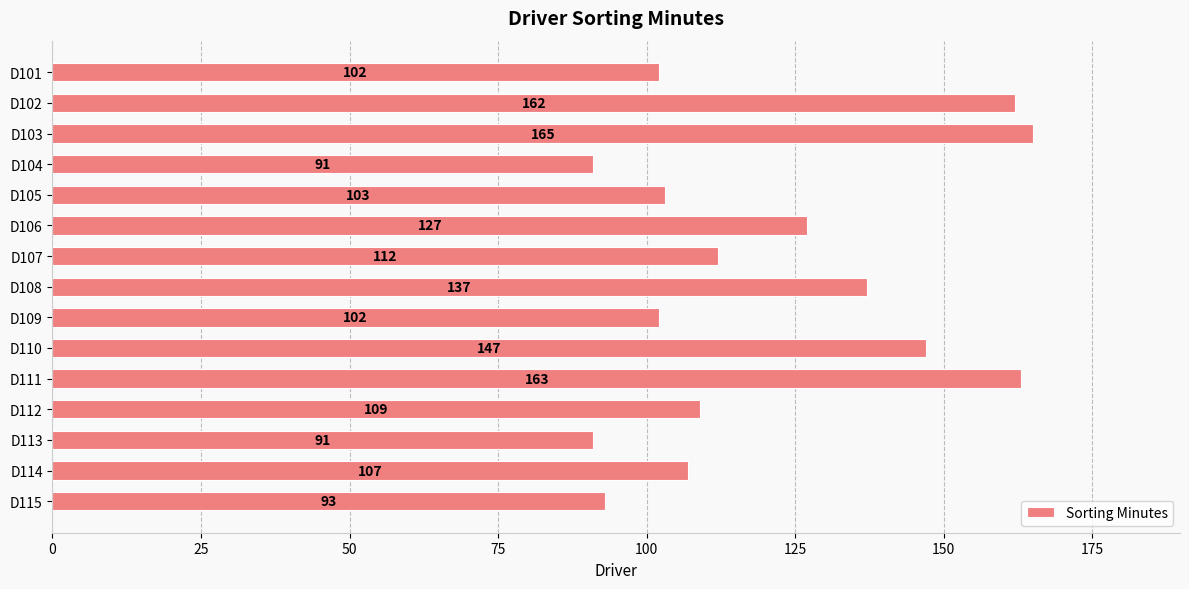

What is the value of the 5th bar from the top?

103